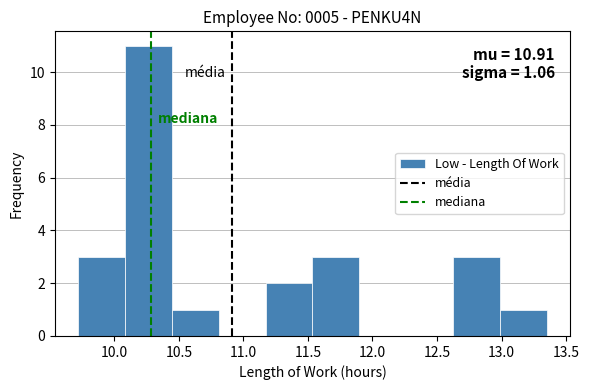

Which range on the x-axis has the tallest bar?

10.10 to 10.45